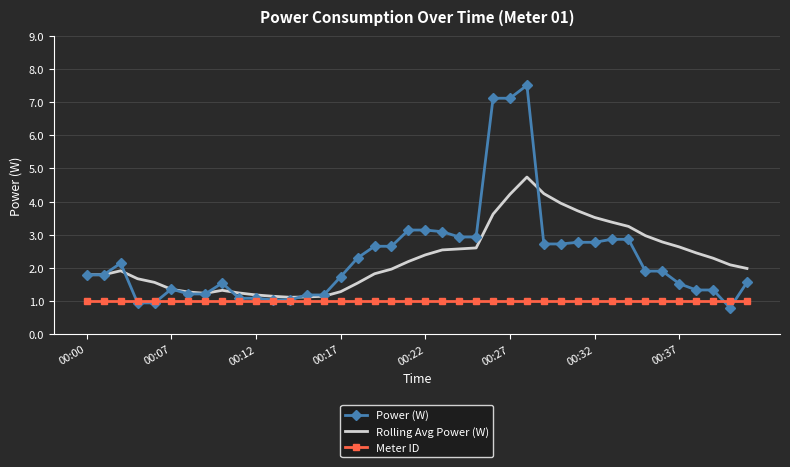

What is the greatest value displayed?

7.5